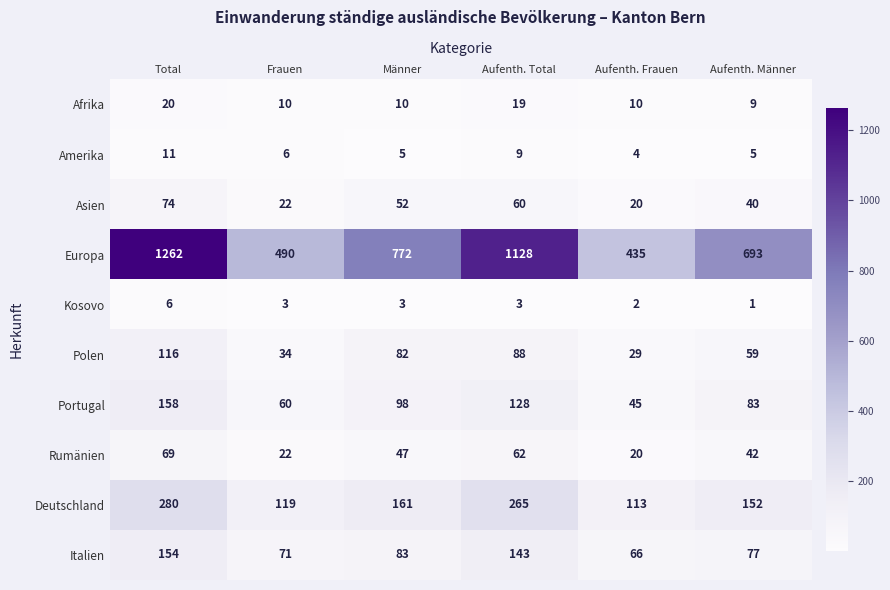

True or false: Asien has a value of 74 at Total.

True